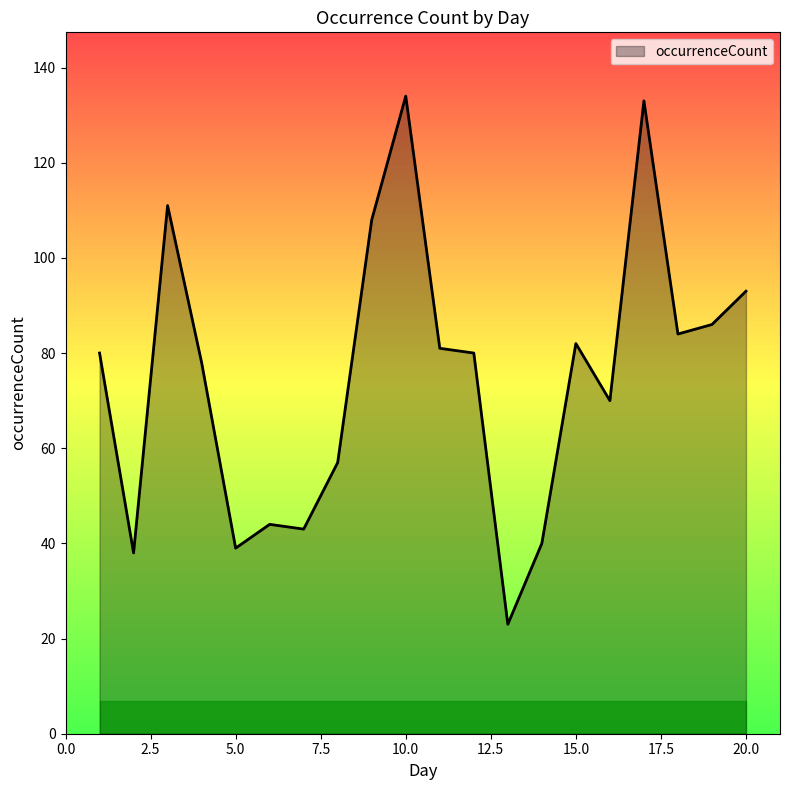

What is the minimum value shown in the chart?

23